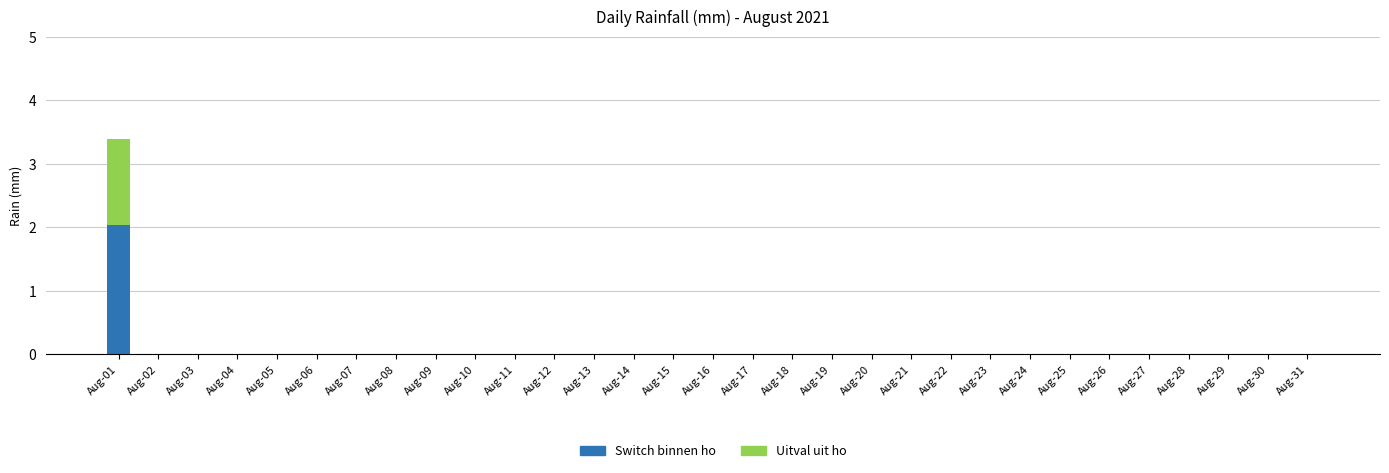

Is it true that Switch binnen ho equals 0.0 at Aug-15?

True